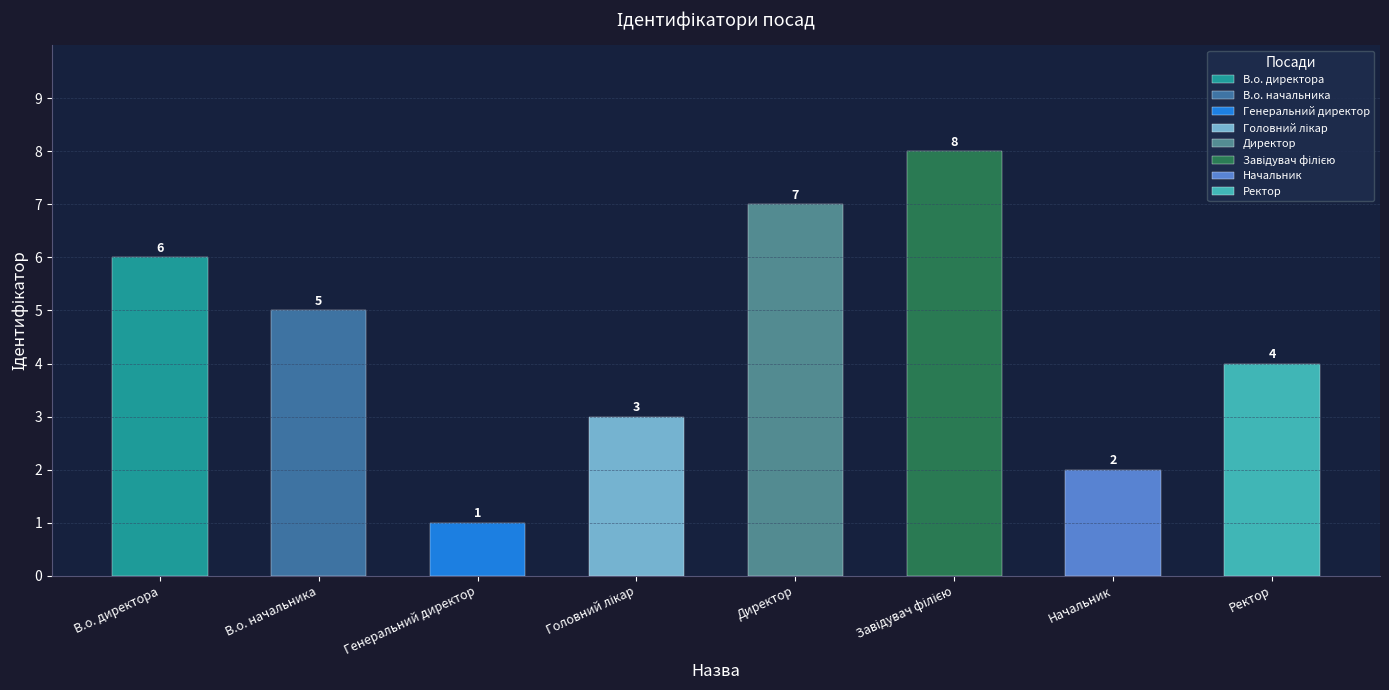

Count the values in the range 3 to 7.

5